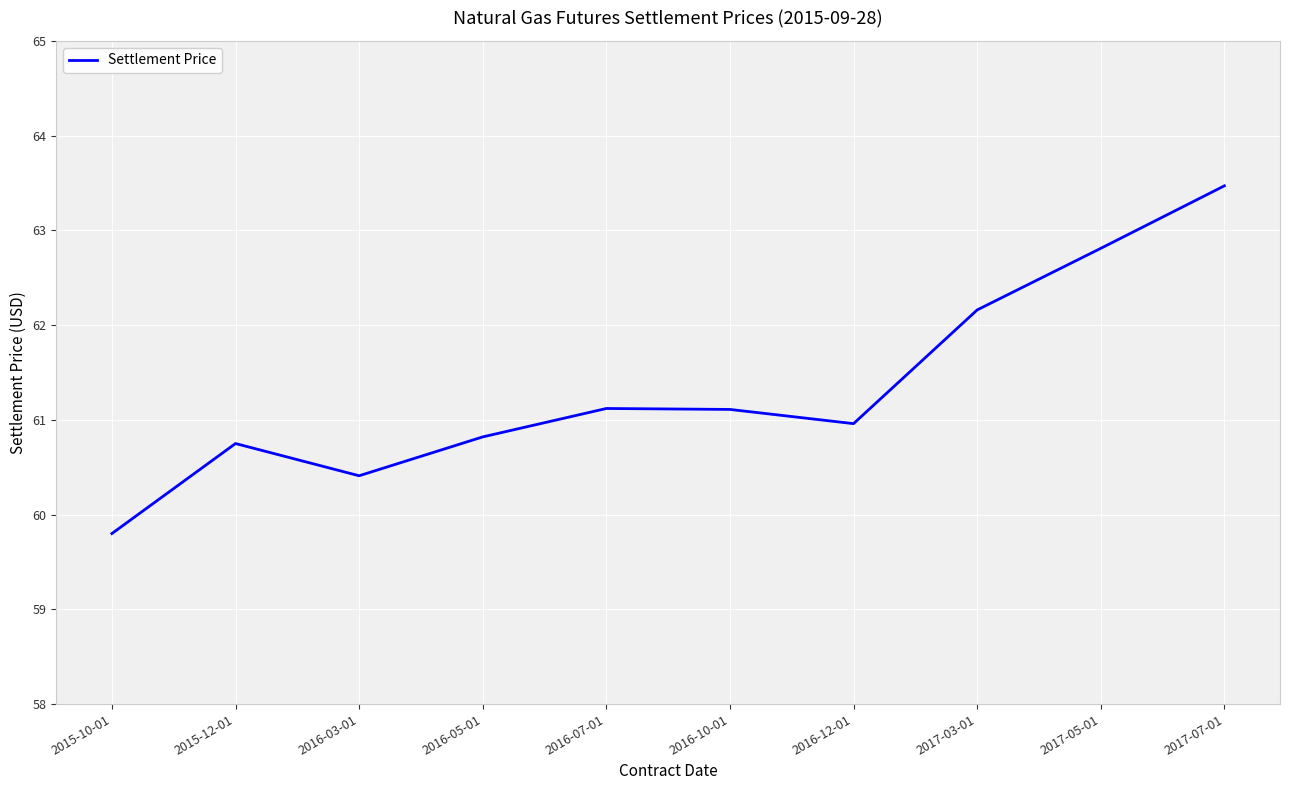

How many lines are shown in the chart?

1